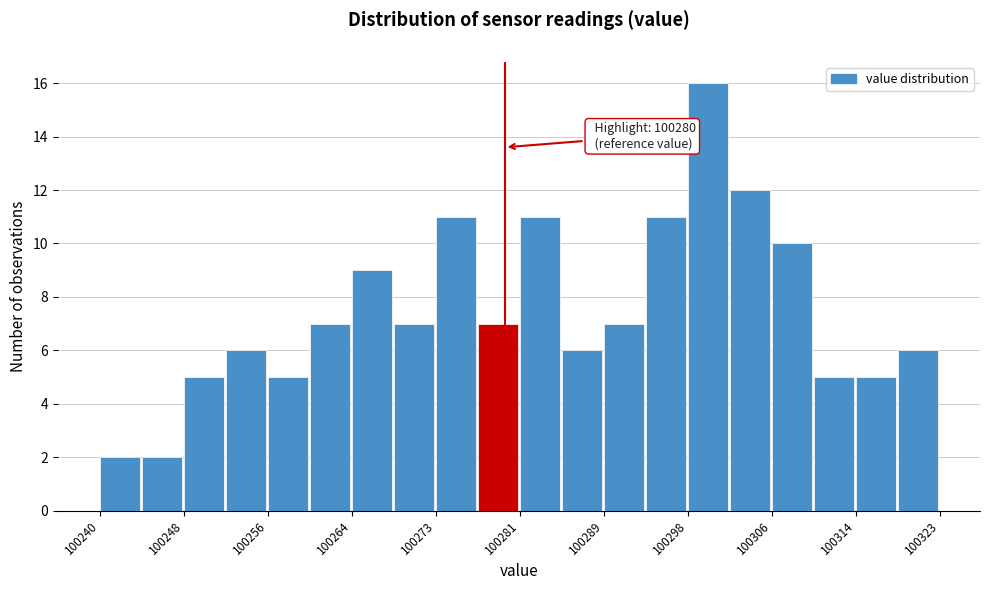

Which range on the x-axis has the tallest bar?

100298 to 100302